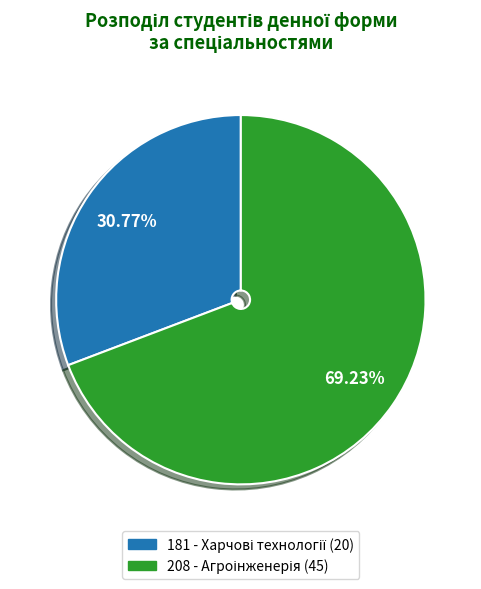

Is there any slice that represents more than half of the pie?

Yes